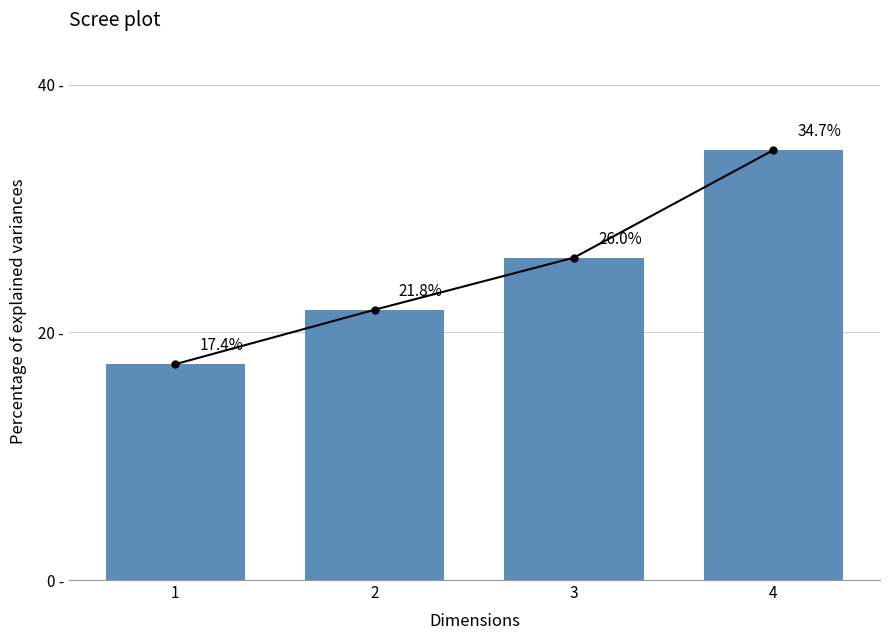

What is the sum of all values?

100.0